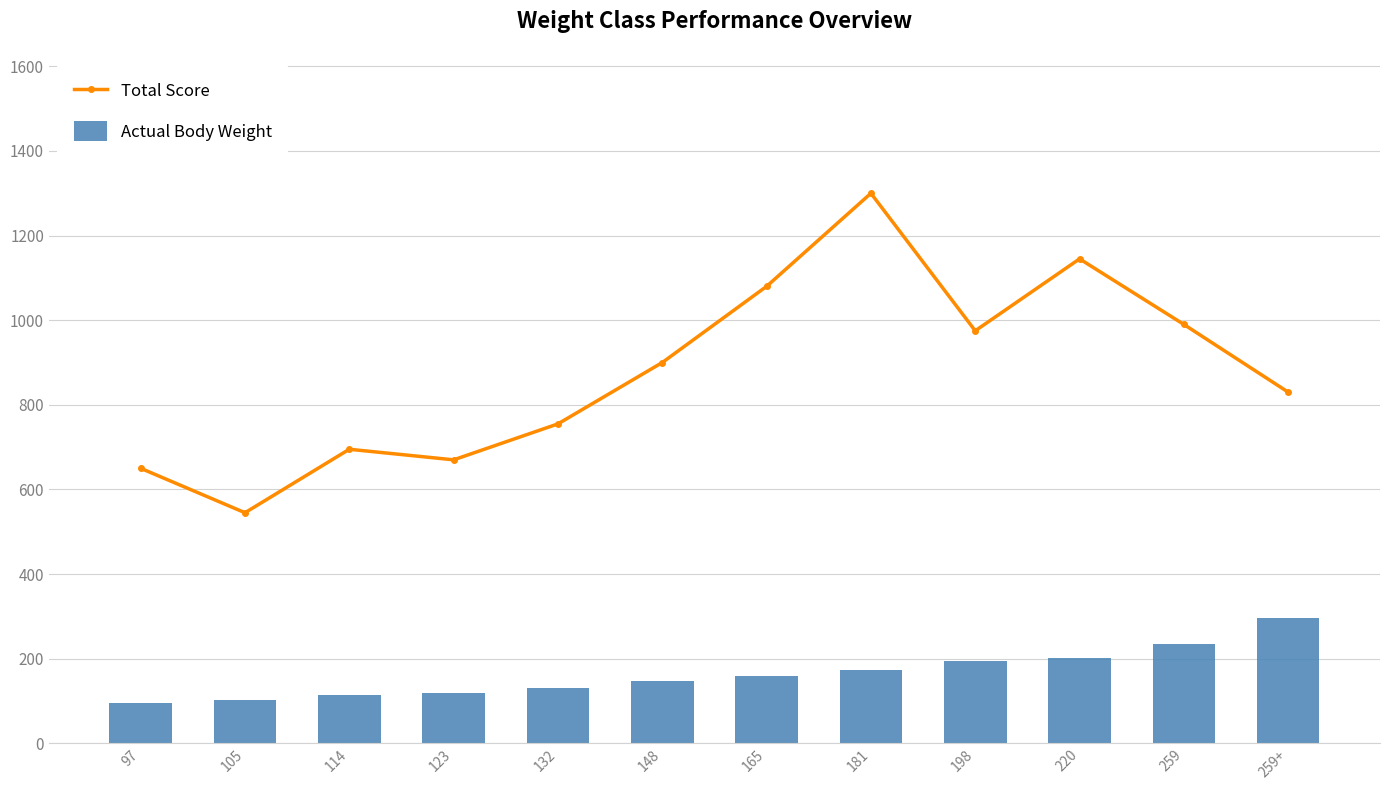

The Actual Body Weight series shows 259.8 at 198. True or false?

False